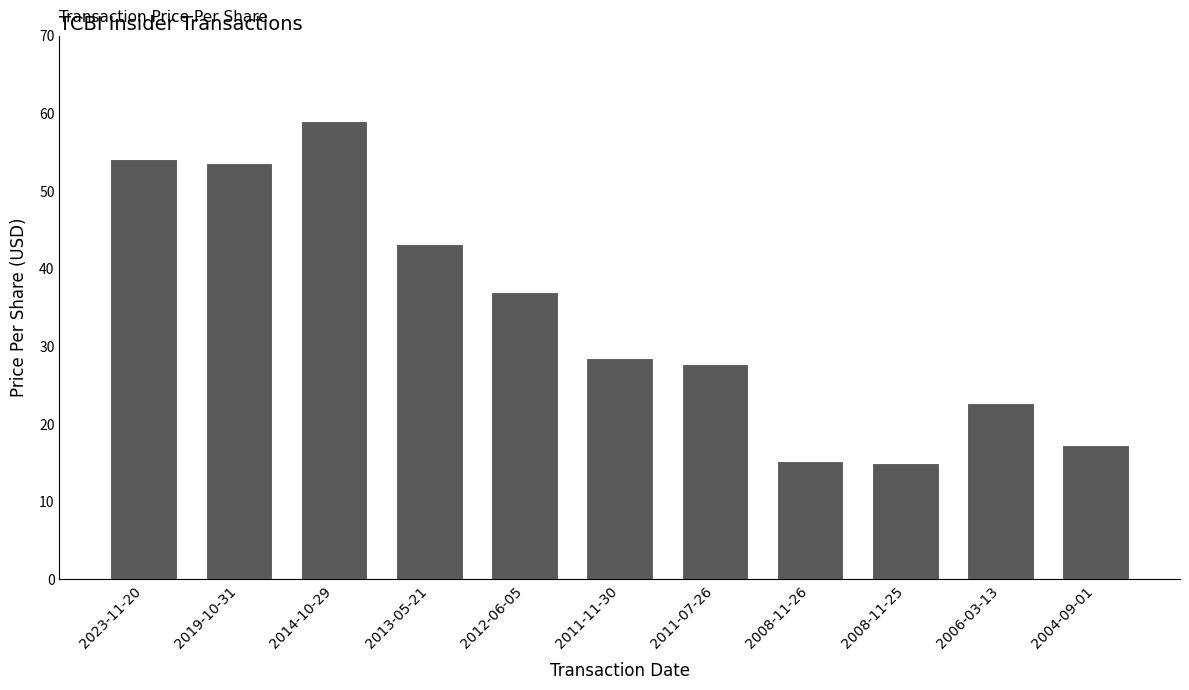

What is the sum of all values?

373.5